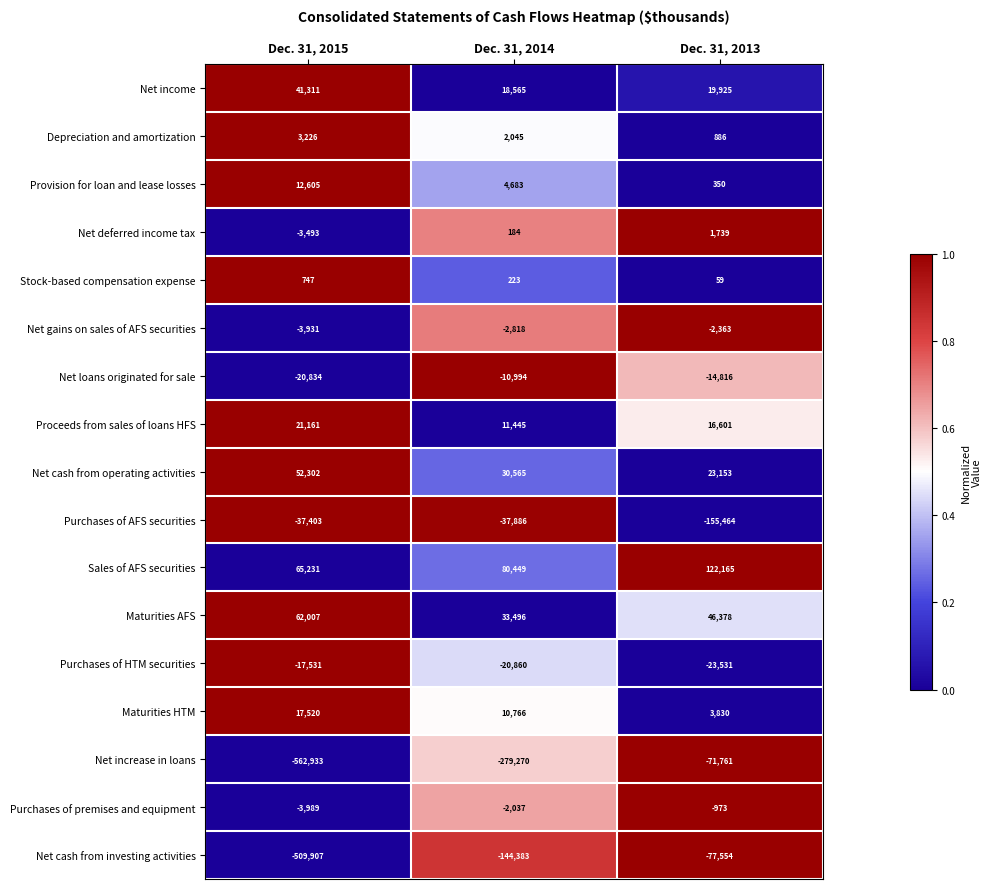

Which series has the largest total across all categories?

Sales of AFS securities